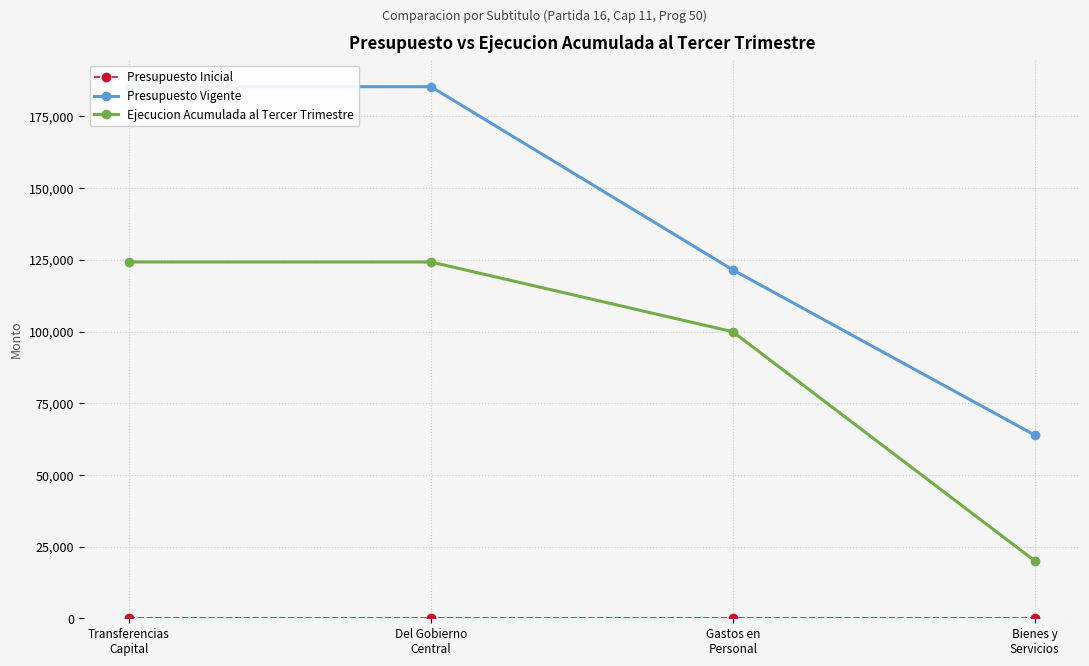

Which category has the lowest value in the Ejecucion Acumulada al Tercer Trimestre series?

Bienes y
Servicios